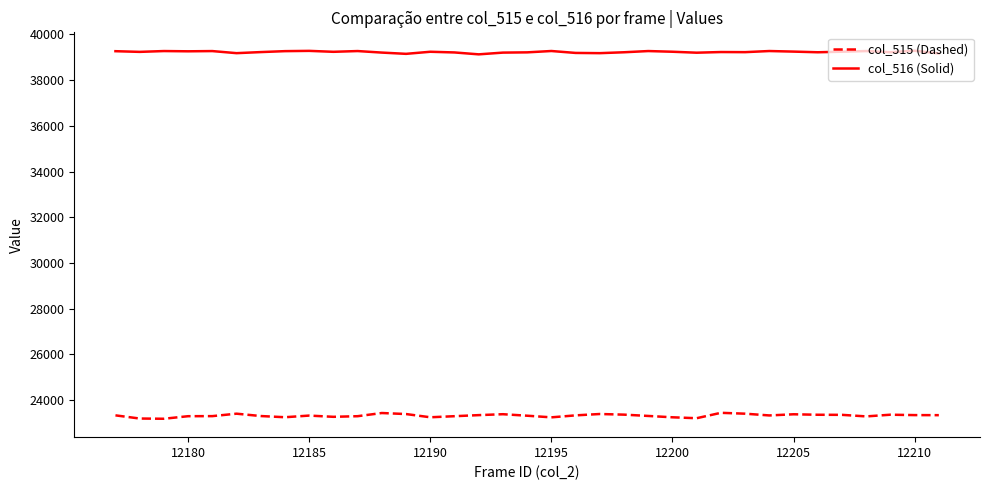

True or false: col_516 (Solid) and col_515 (Dashed) intersect in this chart.

False